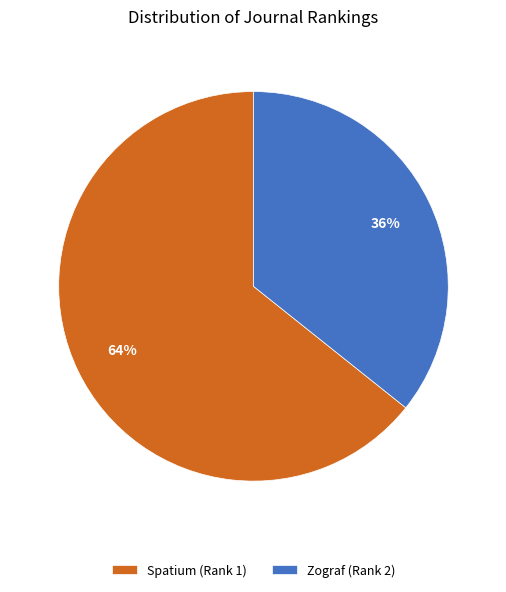

Do Spatium (Rank 1) and Zograf (Rank 2) together represent more than half of the pie?

Yes